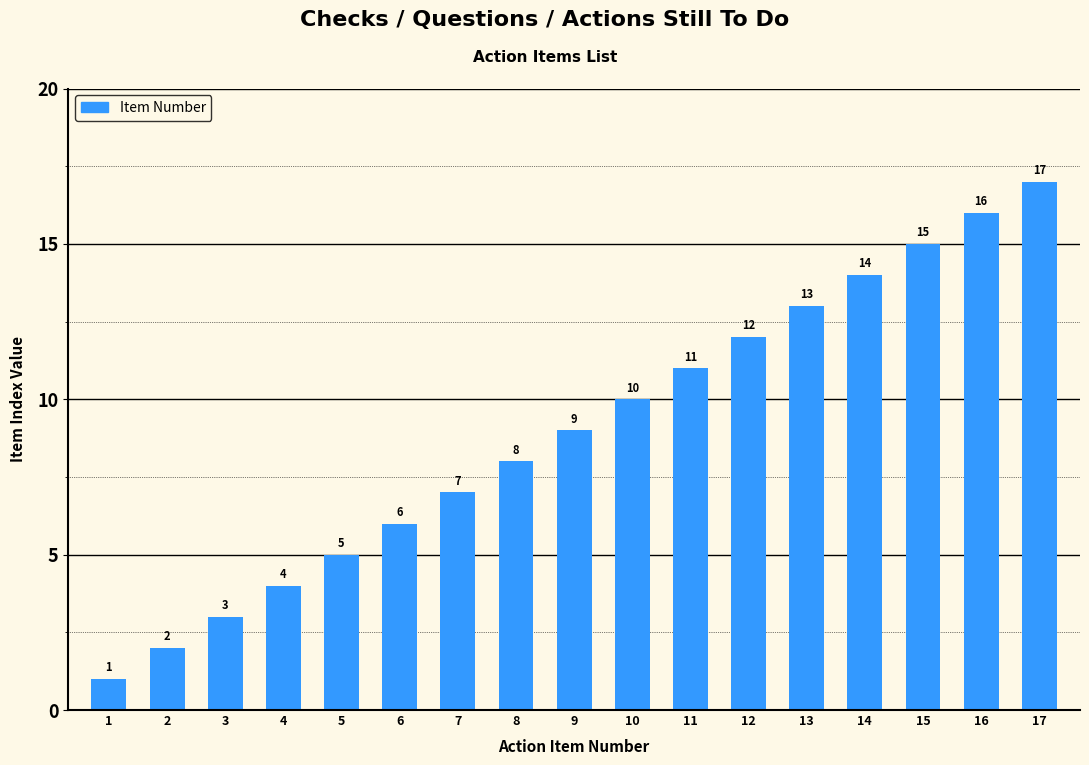

Reading left to right, transcribe all the data shown in this chart.

1	2	3	4	5	6	7	8	9	10	11	12	13	14	15	16	17